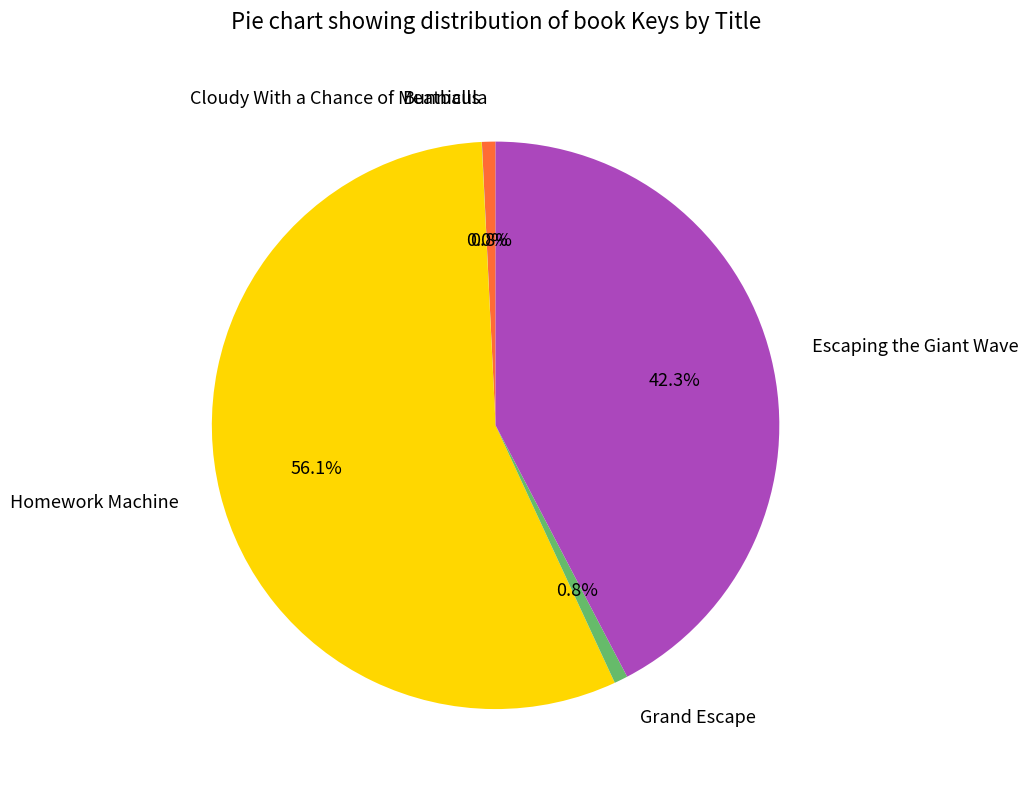

To the nearest percent, what is the average slice percentage?

20%